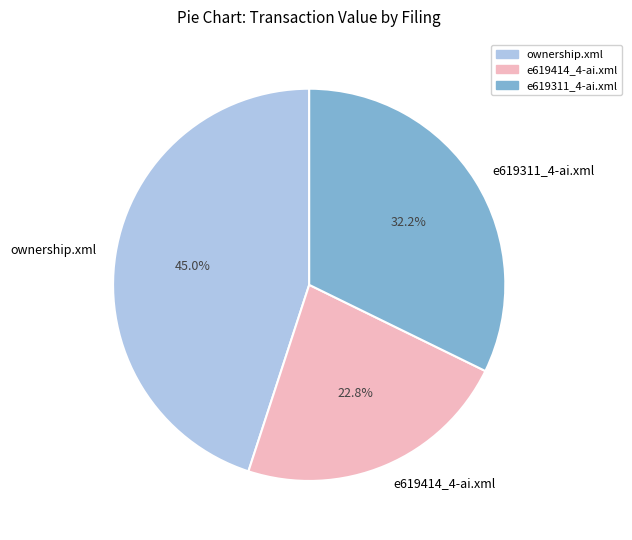

Rank the categories by value from lowest to highest.

e619414_4-ai.xml, e619311_4-ai.xml, ownership.xml